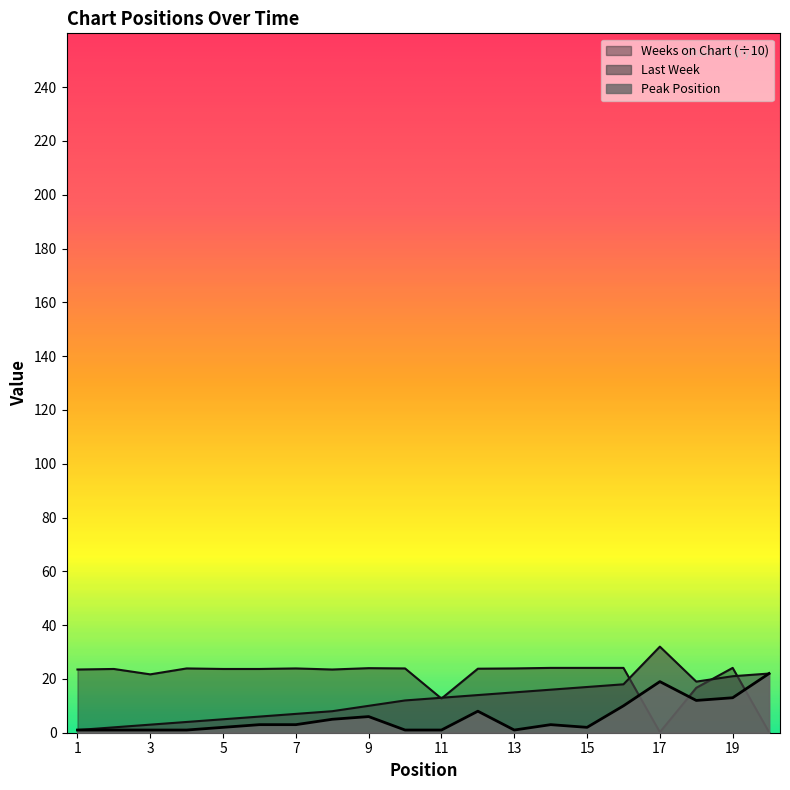

Between 6 and 4, which is larger?

6